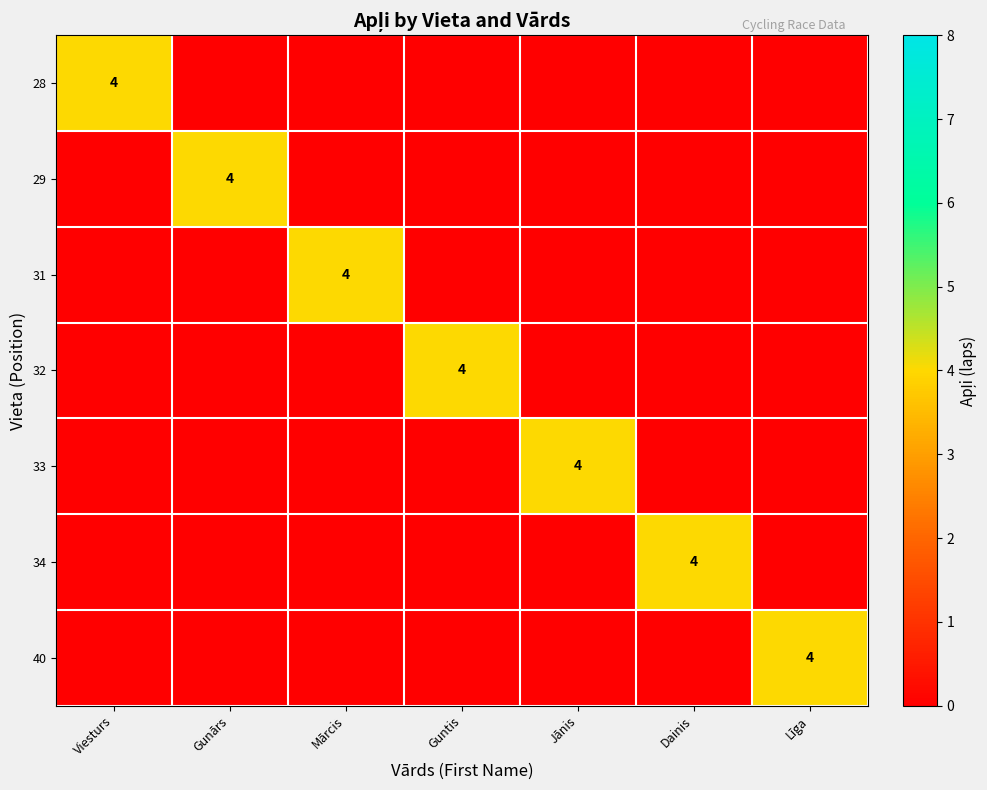

How many categories are shown in the chart?

7